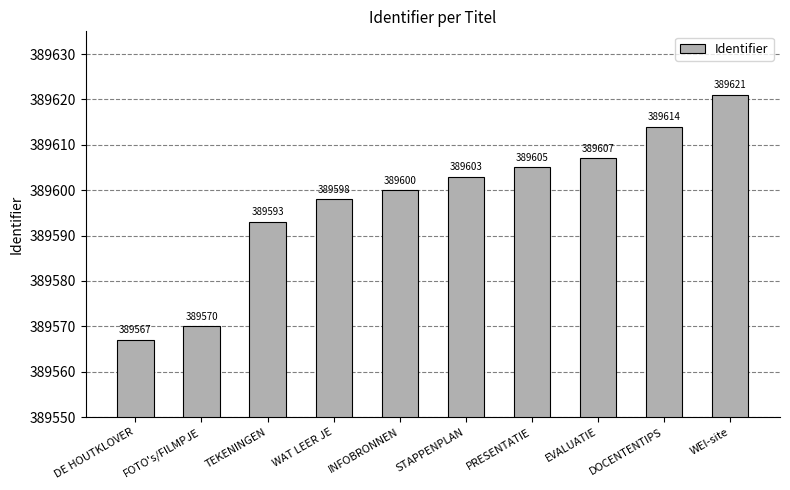

Which label corresponds to the smallest value in the chart?

DE HOUTKLOVER